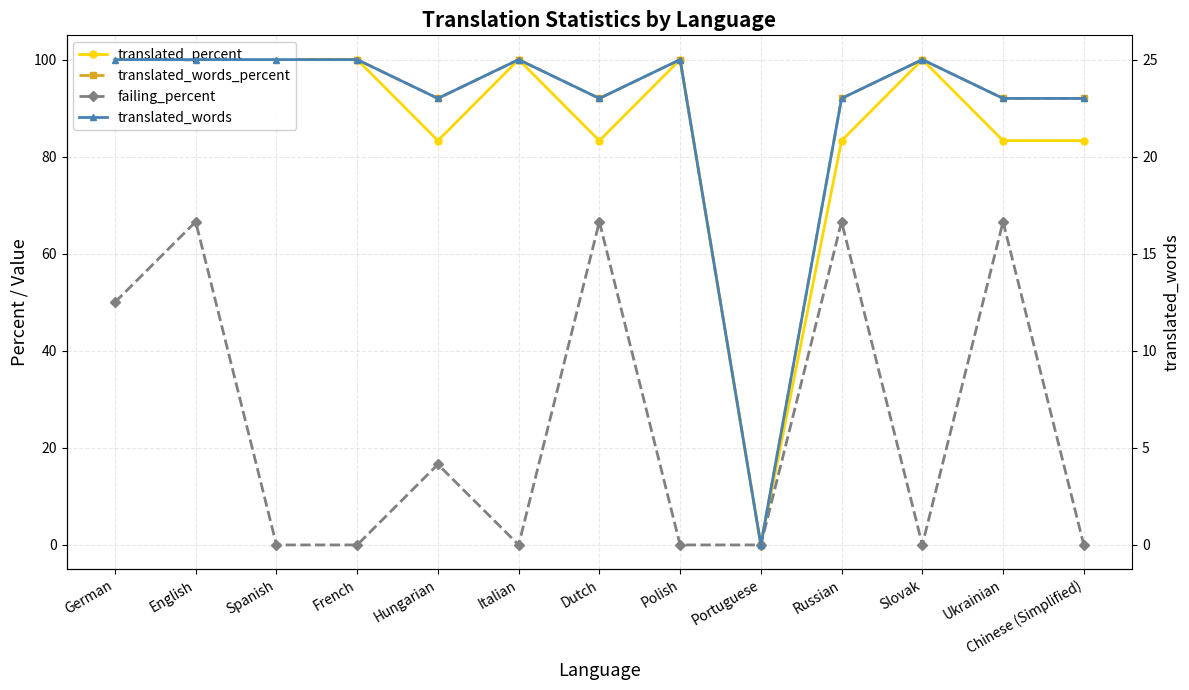

What is the label of the 12th point from the left?

Ukrainian